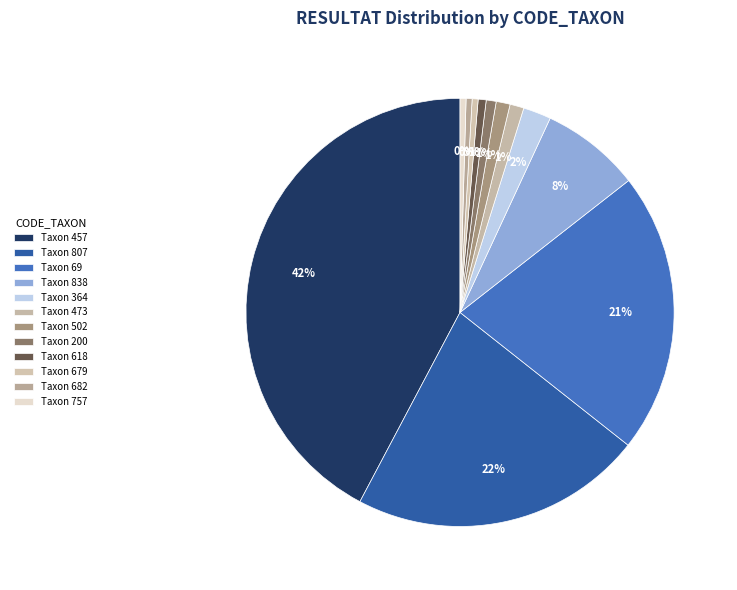

Which category has the biggest portion of the pie?

457